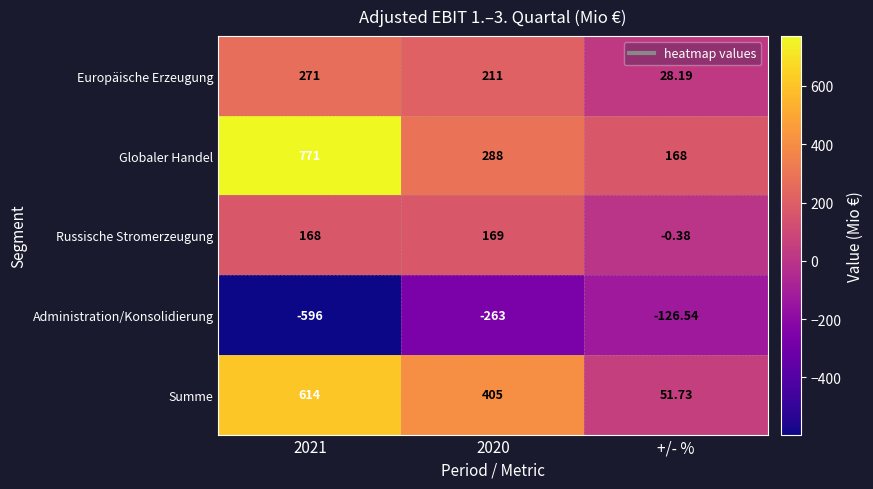

At how many categories does at least one series exceed 245?

2